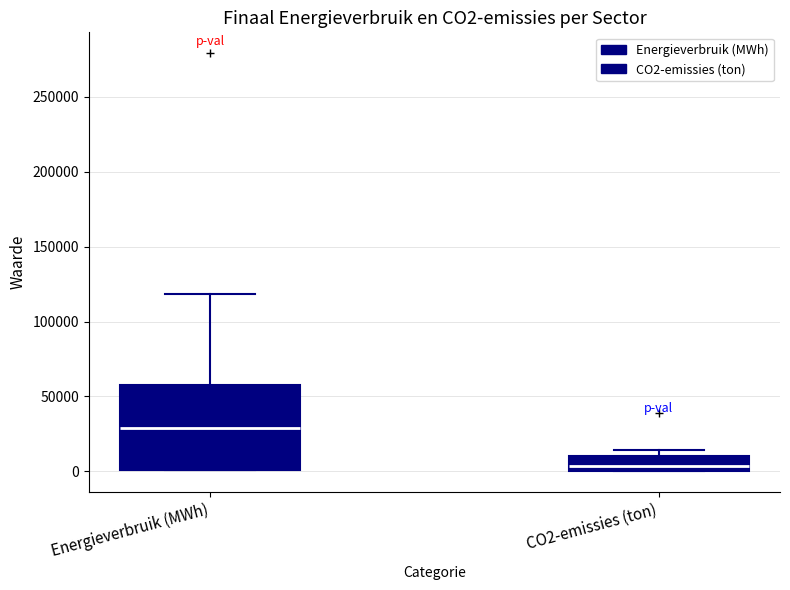

Which box is the tallest, from its lower edge to its upper edge?

Energieverbruik (MWh)